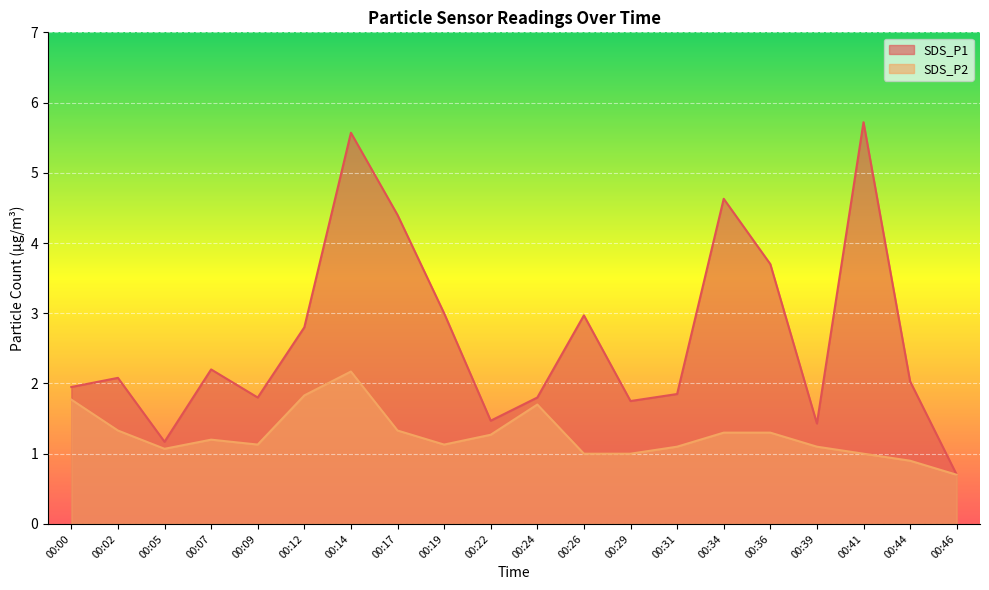

Which category has the lowest value across all series?

00:46